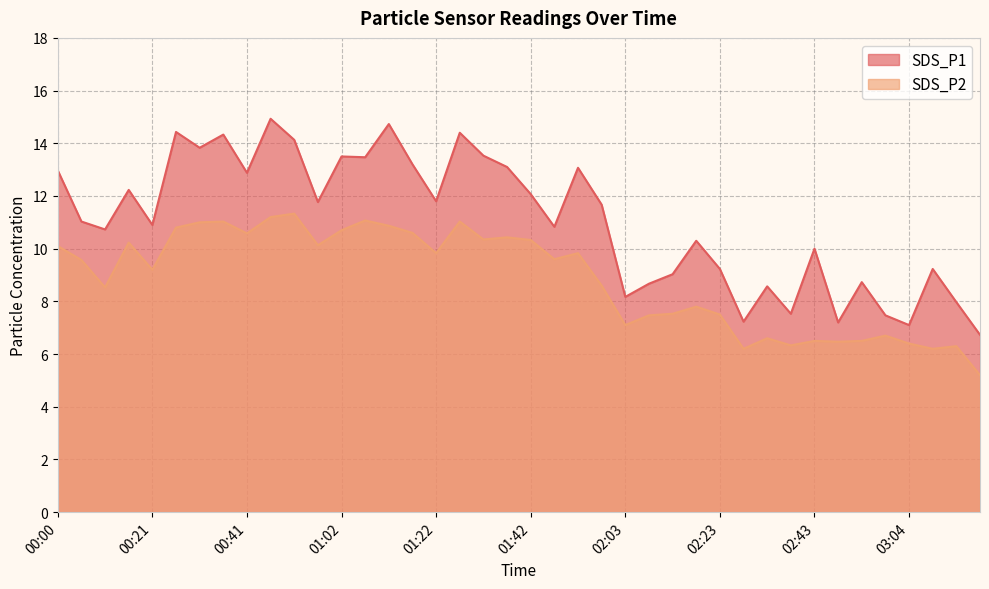

Reading left to right, list all the values displayed in this chart.

SDS_P1: 13.0	11.0	10.7	12.2	10.9	14.4	13.8	14.3	12.9	14.9	14.1	11.8	13.5	13.5	14.7	13.2	11.8	14.4	13.5	13.1	12.1	10.8	13.1	11.7	8.2	8.7	9.0	10.3	9.2	7.2	8.6	7.5	10.0	7.2	8.7	7.5	7.1	9.2	8.0	6.7
SDS_P2: 10.1	9.6	8.5	10.2	9.2	10.8	11.0	11.0	10.6	11.2	11.3	10.1	10.7	11.1	10.9	10.6	9.8	11.0	10.3	10.4	10.3	9.6	9.8	8.6	7.1	7.5	7.5	7.8	7.5	6.2	6.6	6.3	6.5	6.5	6.5	6.7	6.4	6.2	6.3	5.2